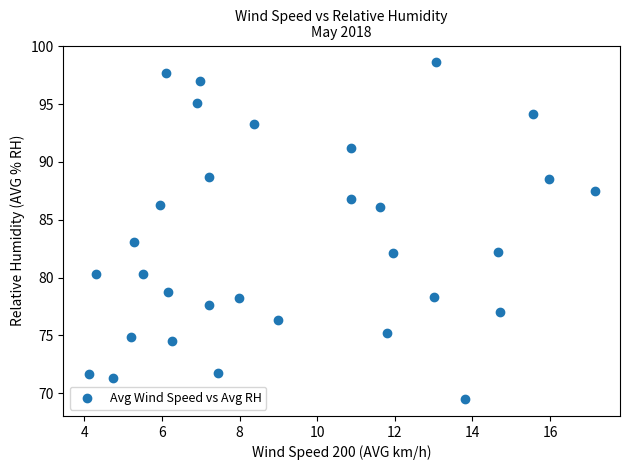

What Y value in the scatter plot is closest to 84?

83.1